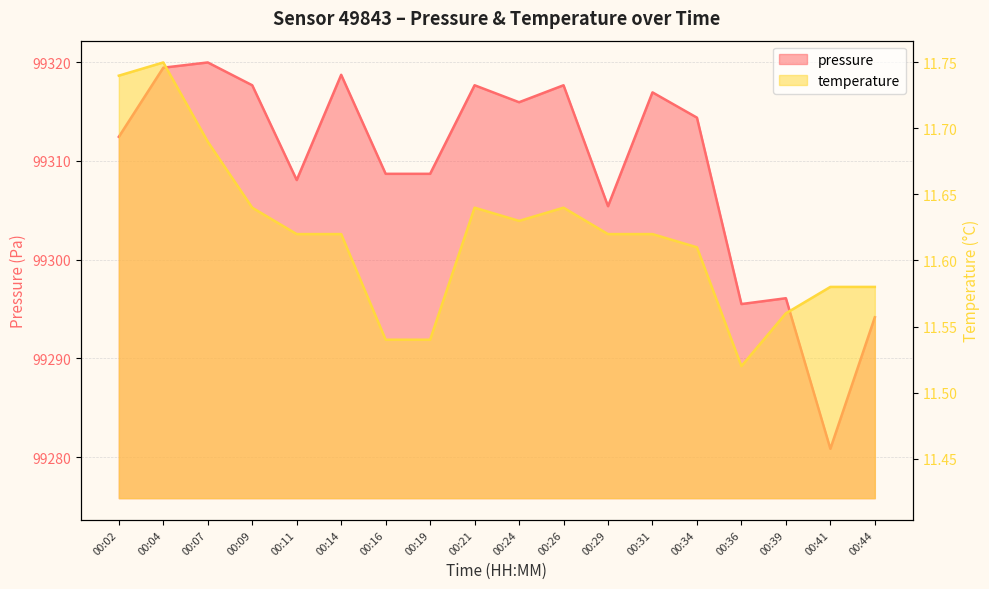

Rank the series by their average value, from lowest to highest.

temperature, pressure